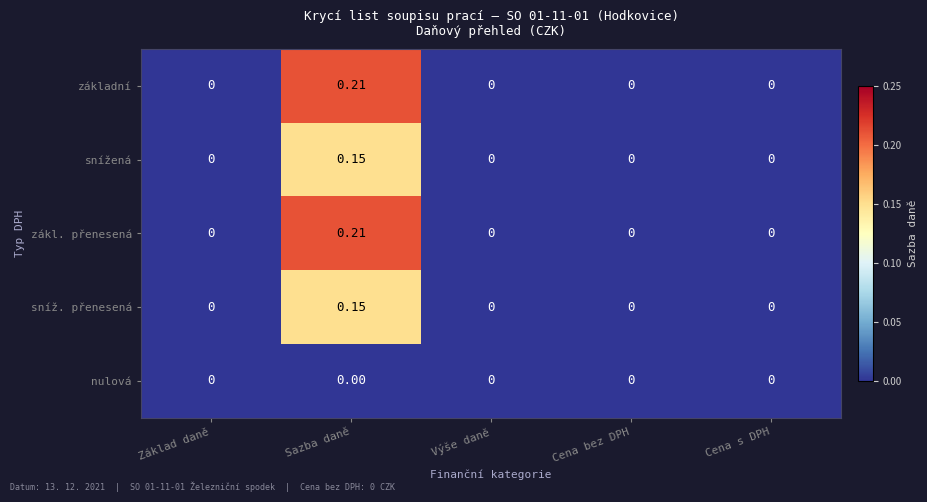

At which category is the sum across all series the highest?

Sazba daně